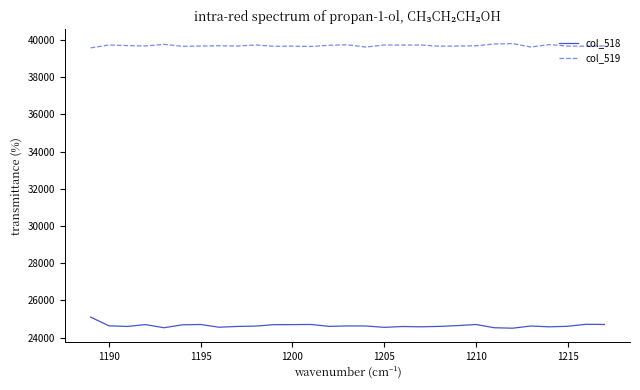

What are all the series names shown in the legend?

col_518, col_519